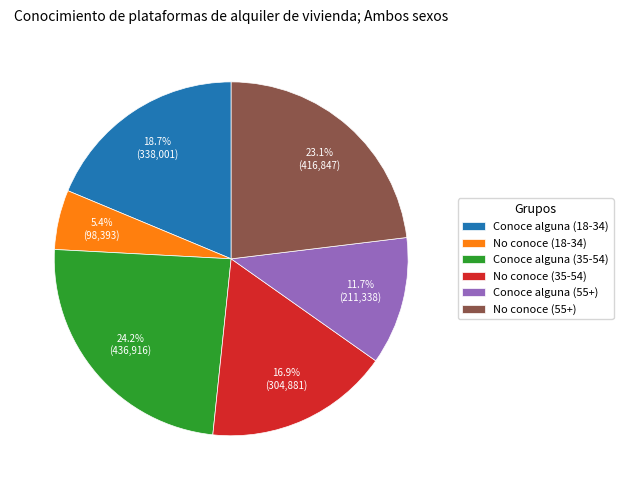

Is No conoce (35-54) the majority of the pie?

No